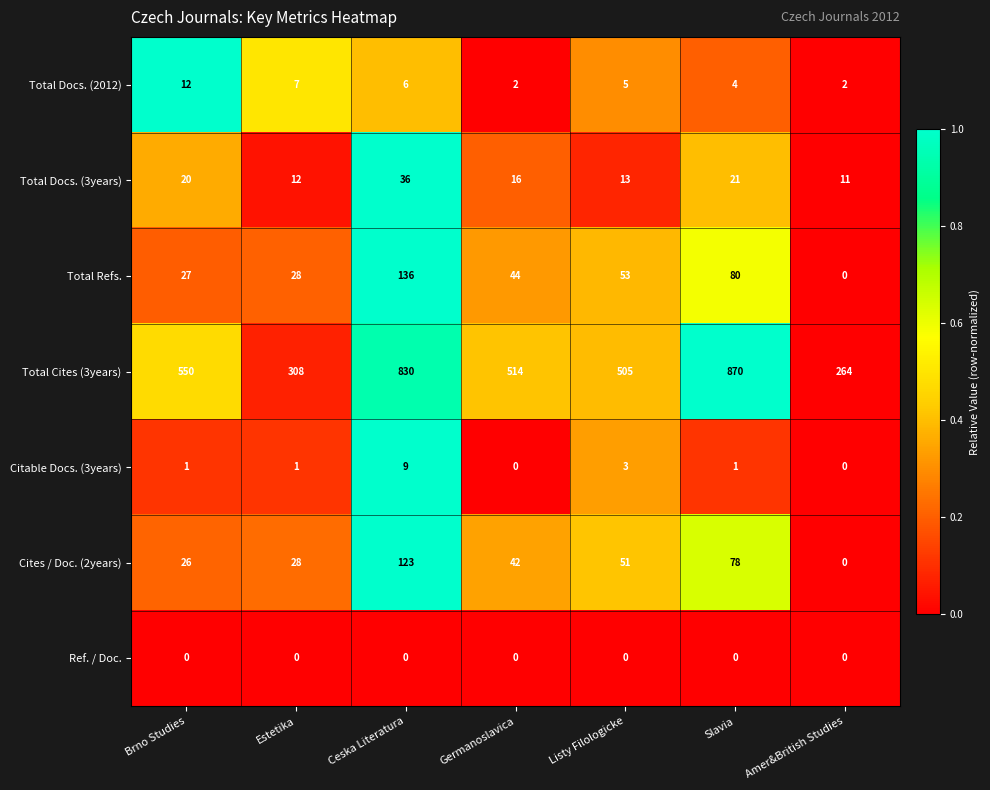

Which series has the widest spread of values?

Total Cites (3years)